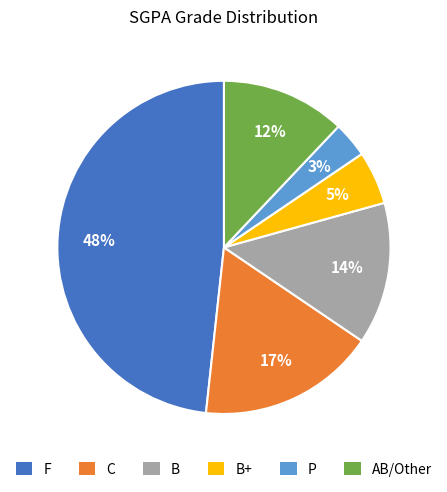

Which category has the biggest portion of the pie?

F